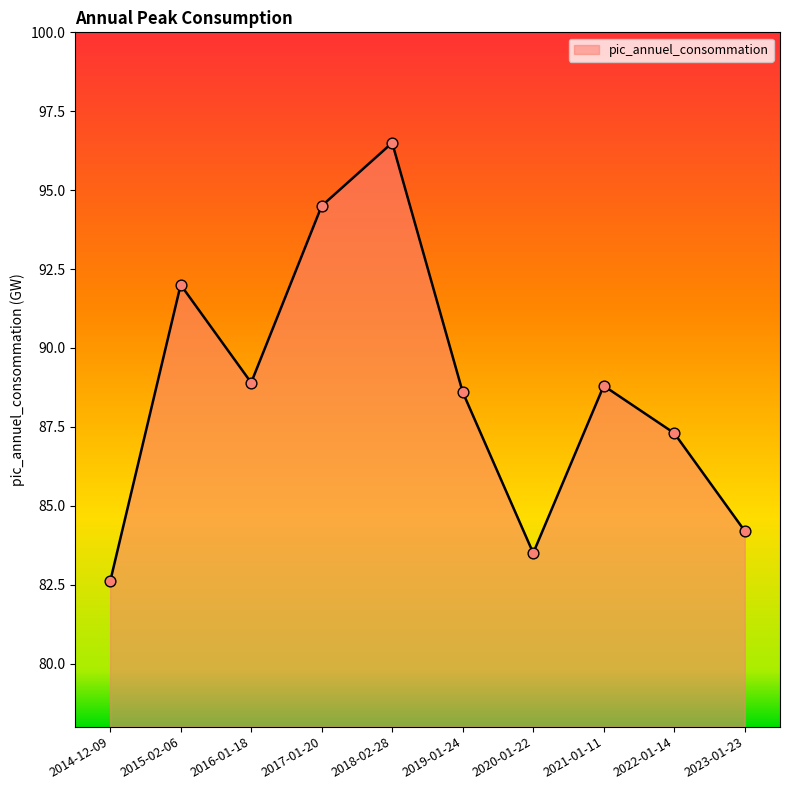

What is the change in value from 2021-01-11 to 2023-01-23?

-4.6